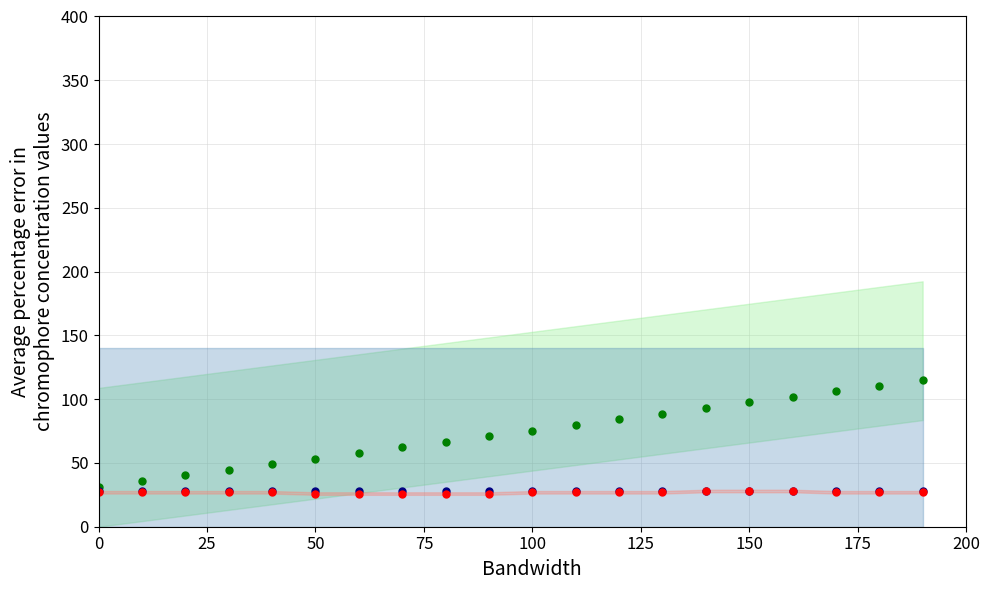

Is this an area chart (filled region under the line)?

No